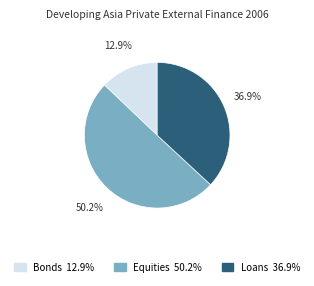

What percentage is NOT represented by Loans?

63.1%